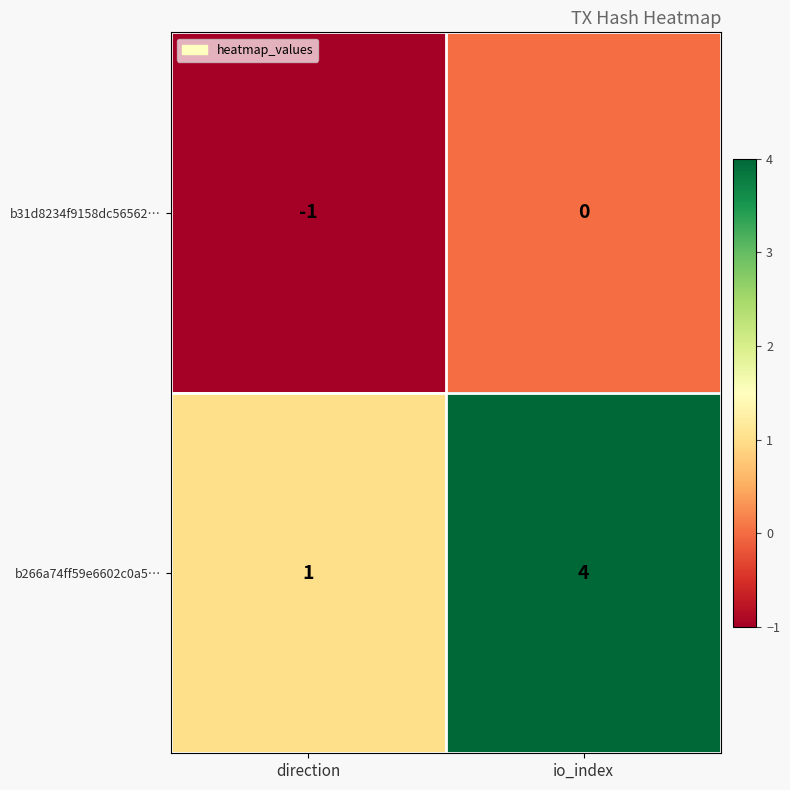

Which series has the widest spread of values?

b266a74ff59e6602c0a5…